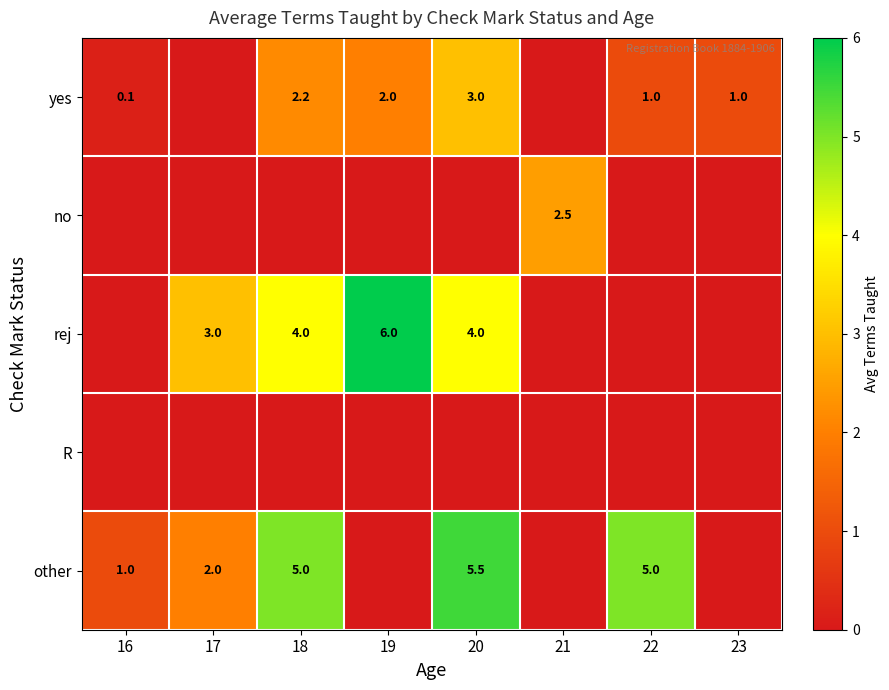

Is it true that no equals 2.5 at 21?

True